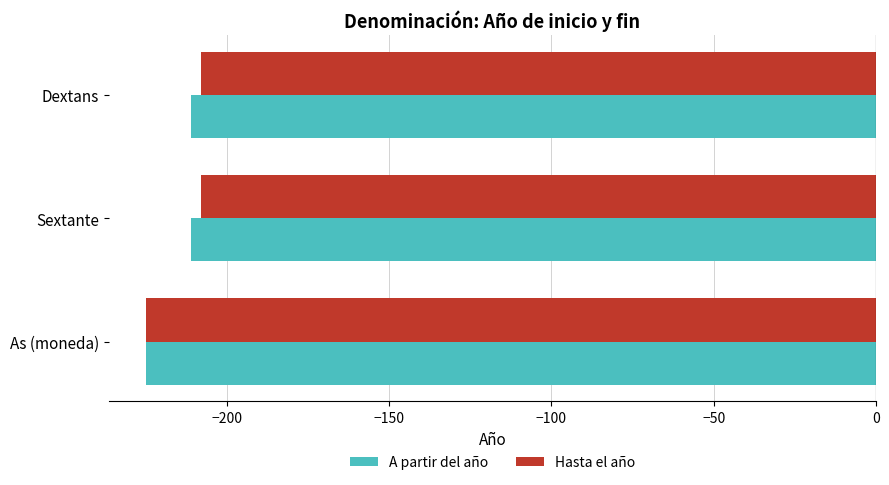

Rank the series by their average value, from highest to lowest.

Hasta el año, A partir del año